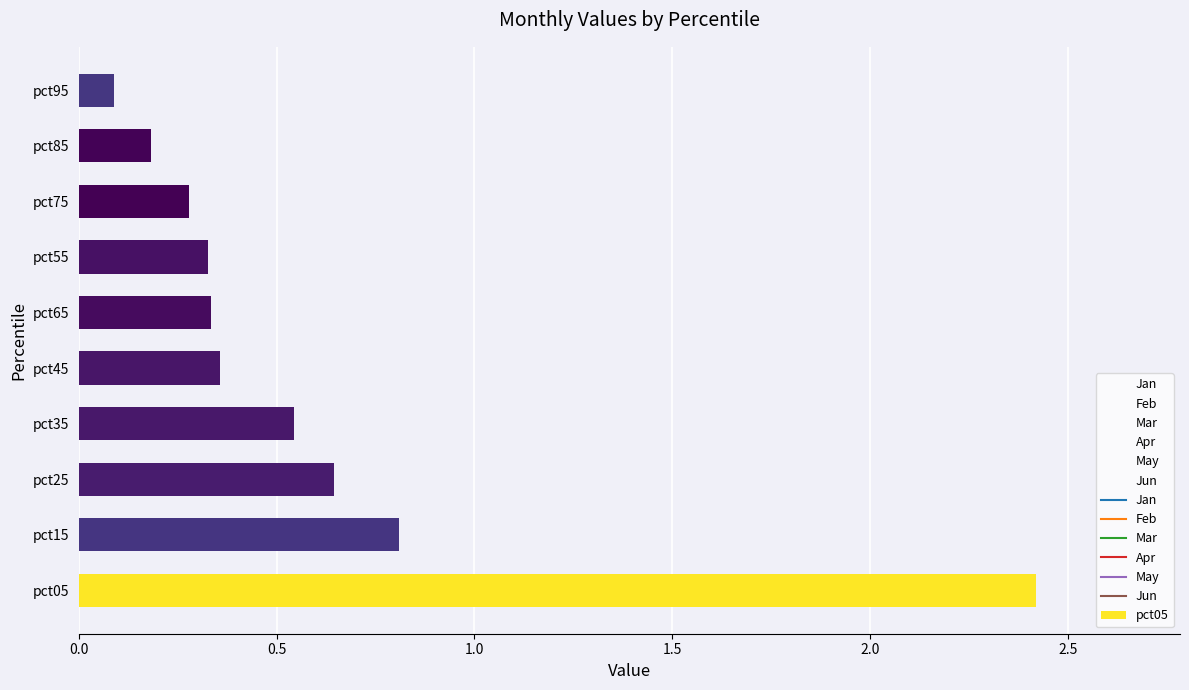

Which series has the largest total across all categories?

Jan